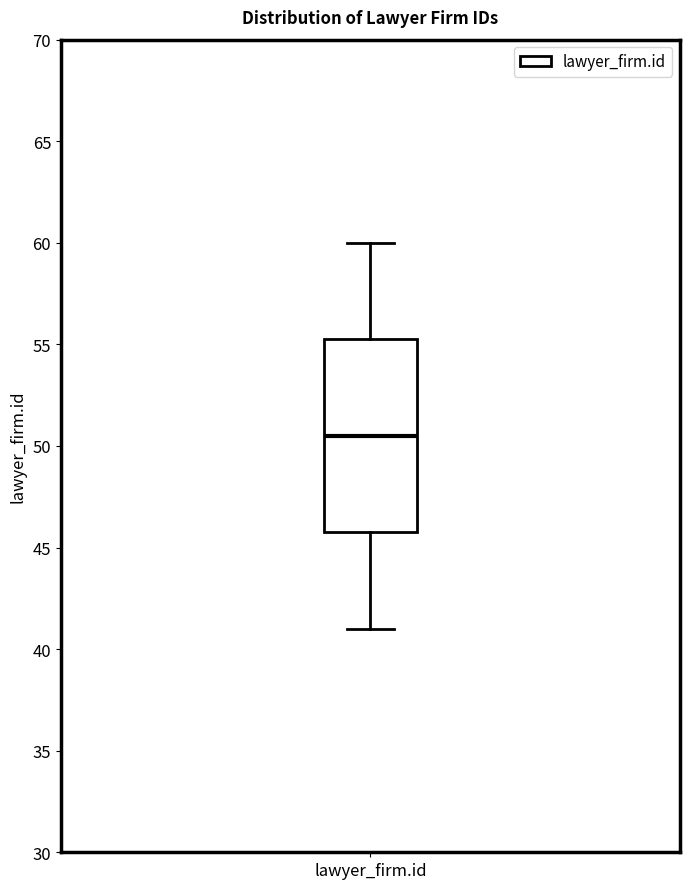

Where does the lower whisker of the box for lawyer_firm.id end on the y-axis? The values are not printed on the chart, so give them approximately, as read against the axis.

41.0